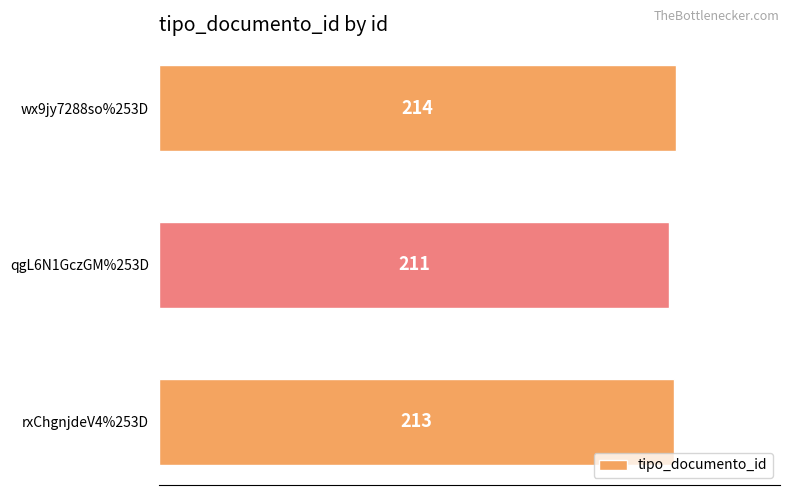

Which label corresponds to the smallest value in the chart?

qgL6N1GczGM%253D